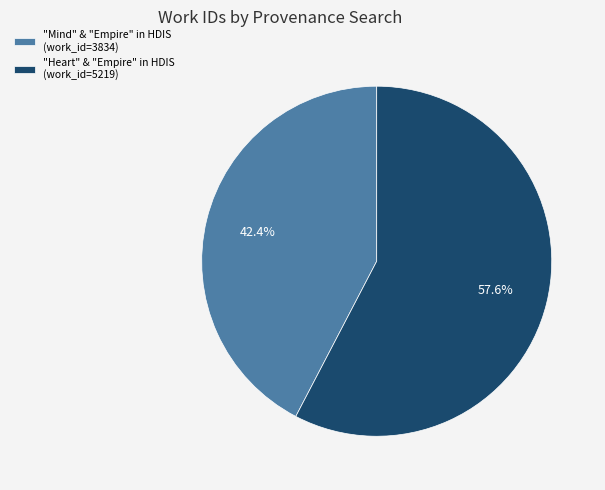

Which category has the smallest portion of the pie?

"Mind" & "Empire" in HDIS (work_id=3834)